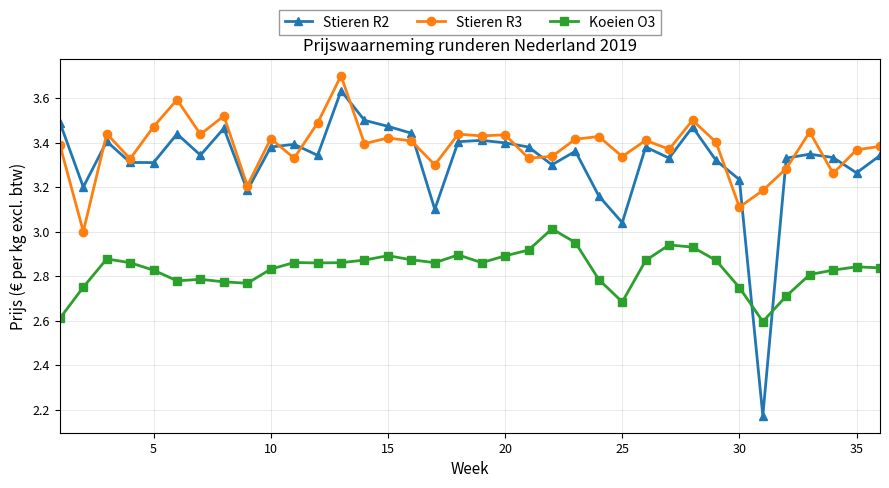

True or false: Stieren R3 and Koeien O3 intersect in this chart.

False